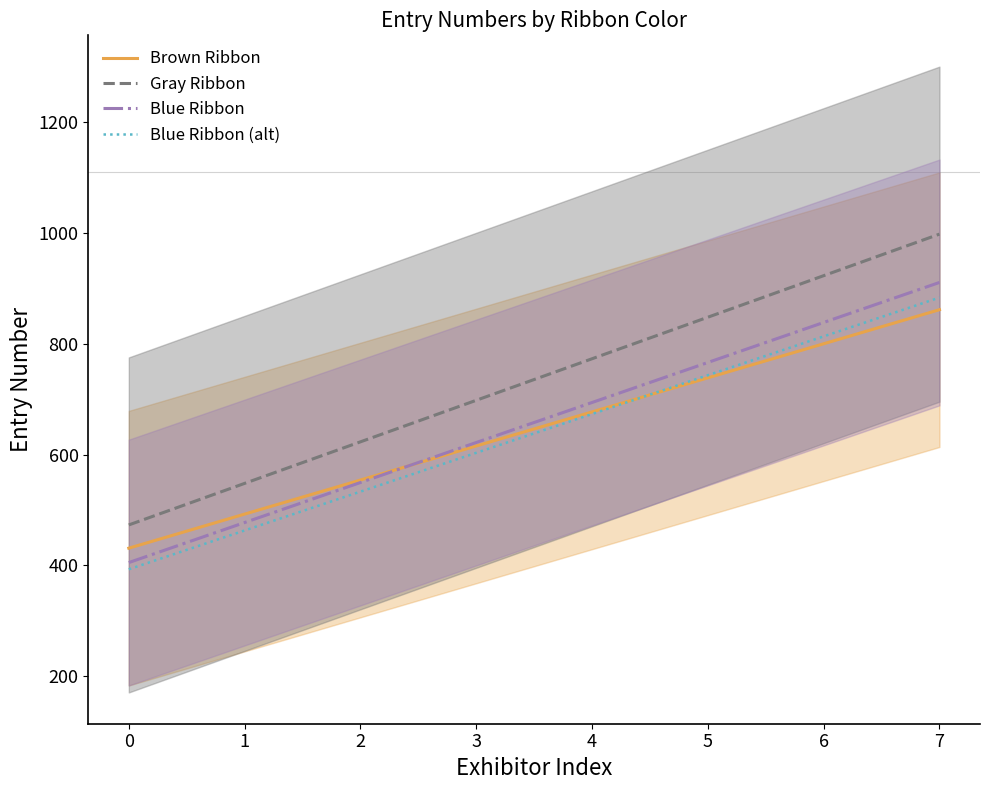

What is the value of the Blue Ribbon point at the 10th from the left?

730.1